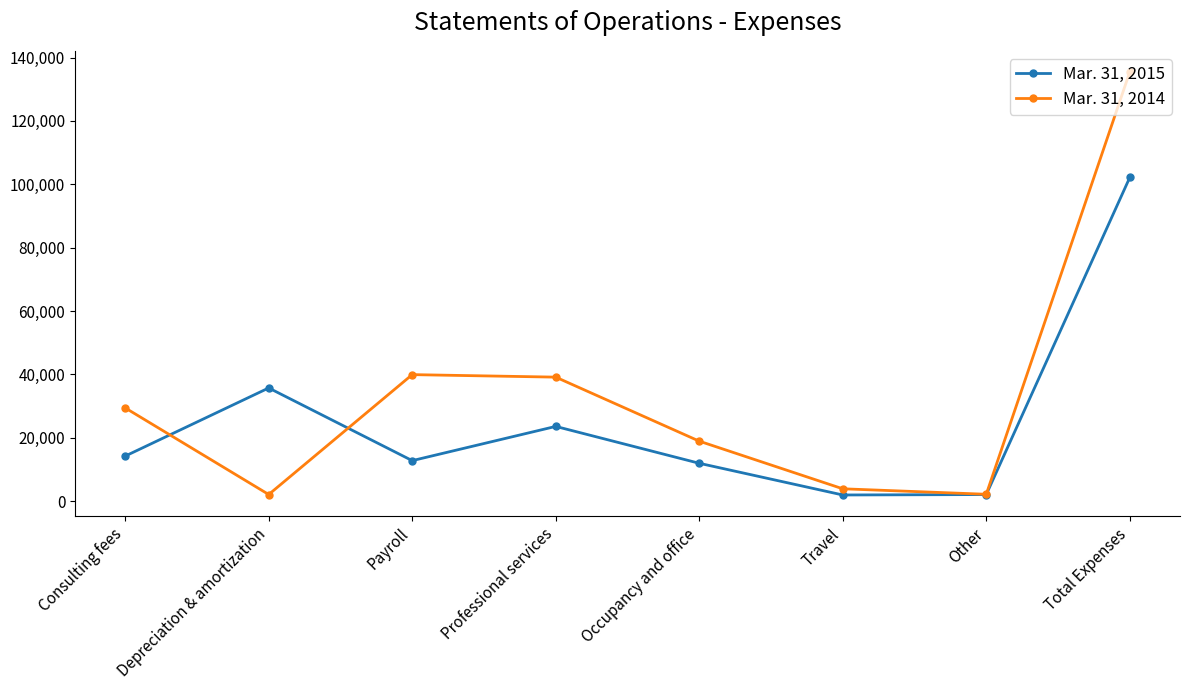

What is the difference between the Mar. 31, 2015 values at Consulting fees and Depreciation & amortization?

21506